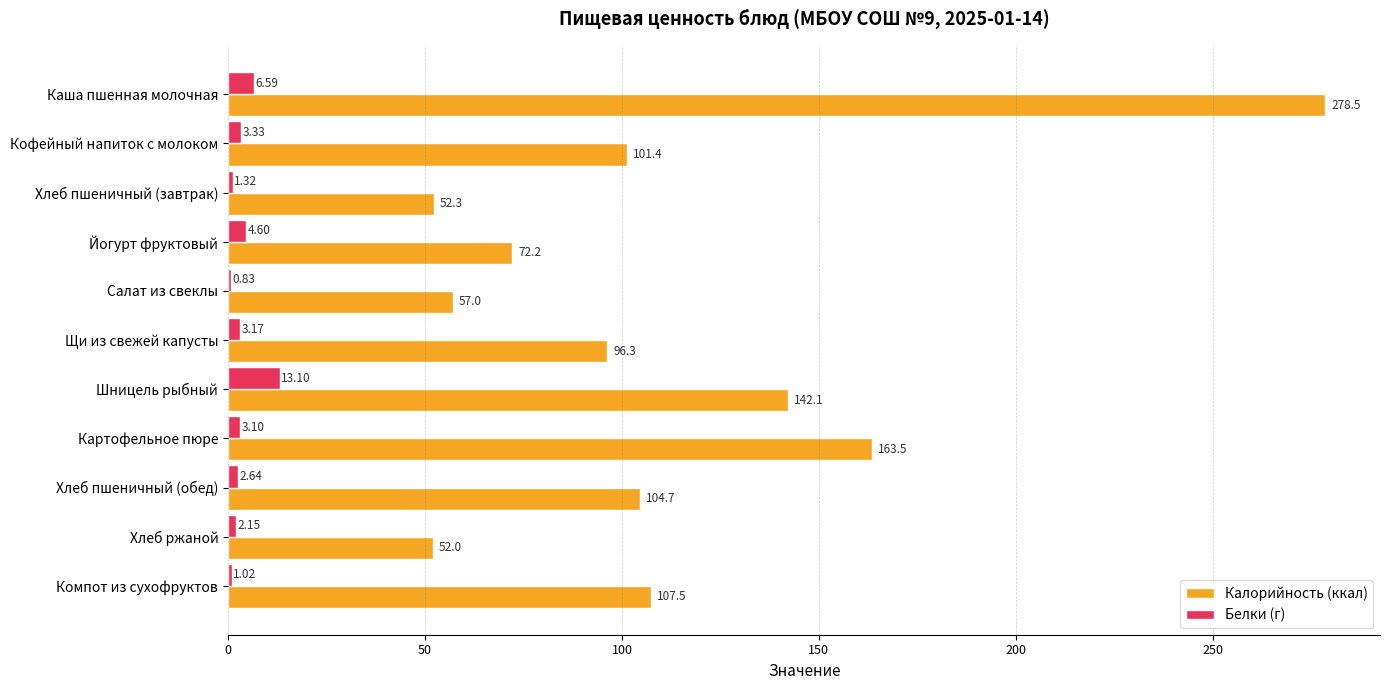

Where is Белки (г) nearest to the value 6?

Каша пшенная молочная